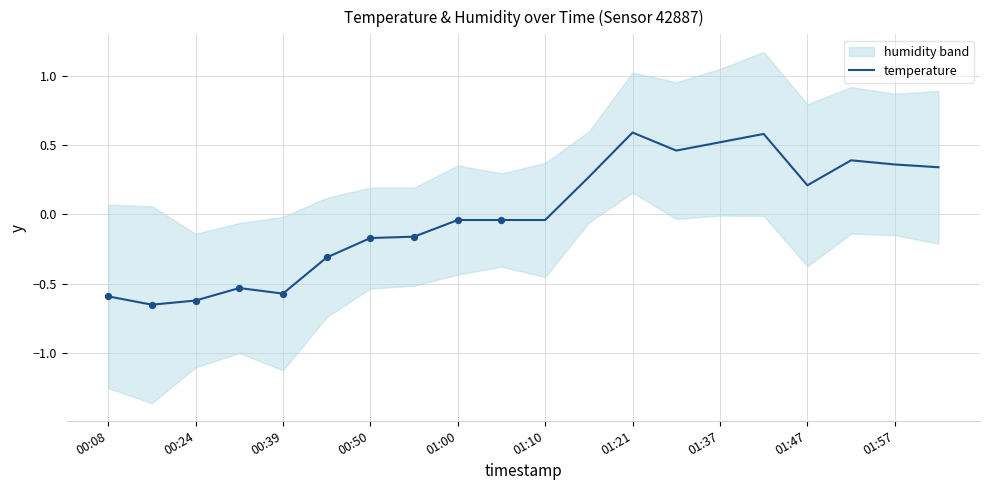

What is the maximum value for temperature?

0.6